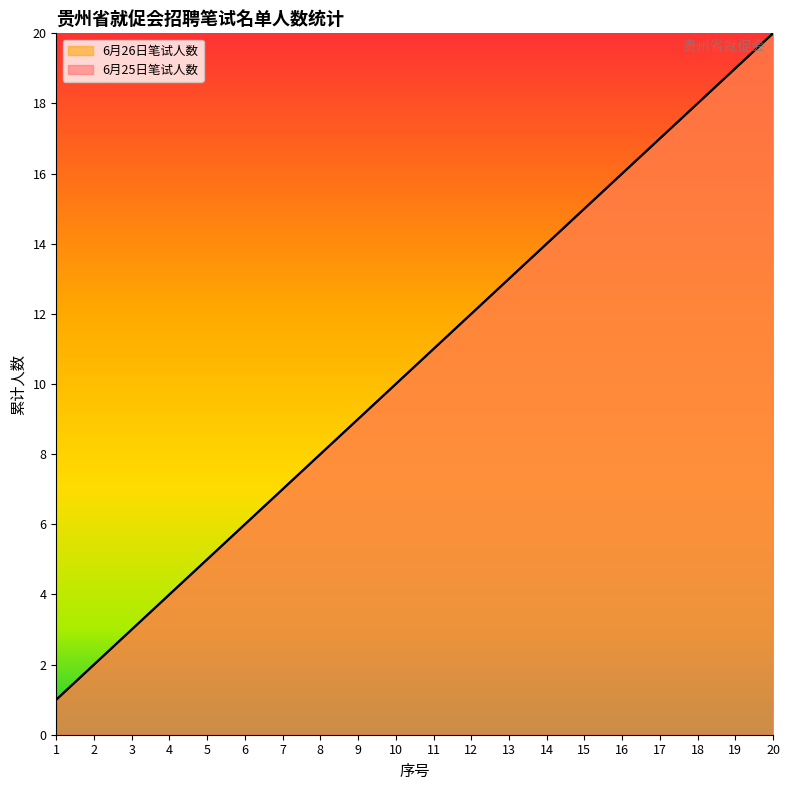

What is the minimum value for 6月26日笔试人数?

1